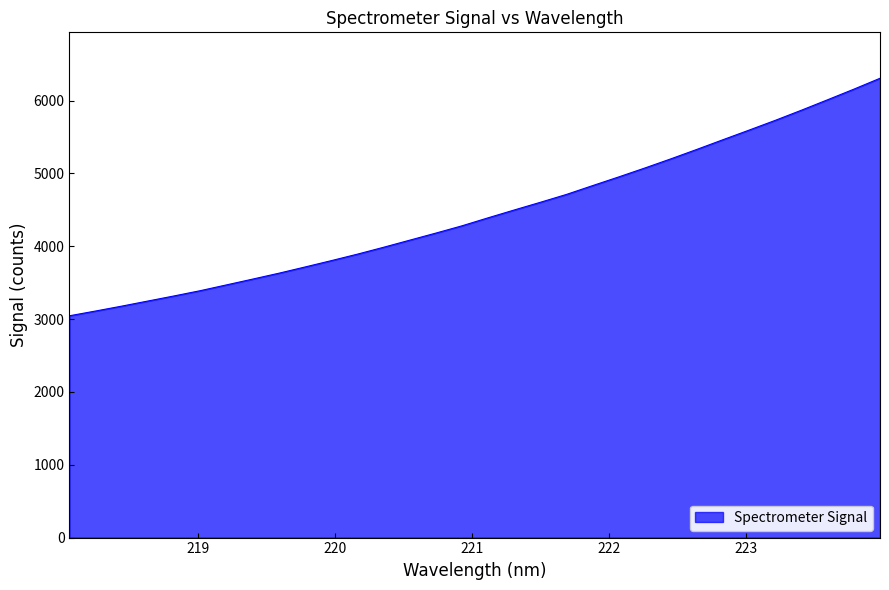

Does the chart display data point markers on the line(s)?

No